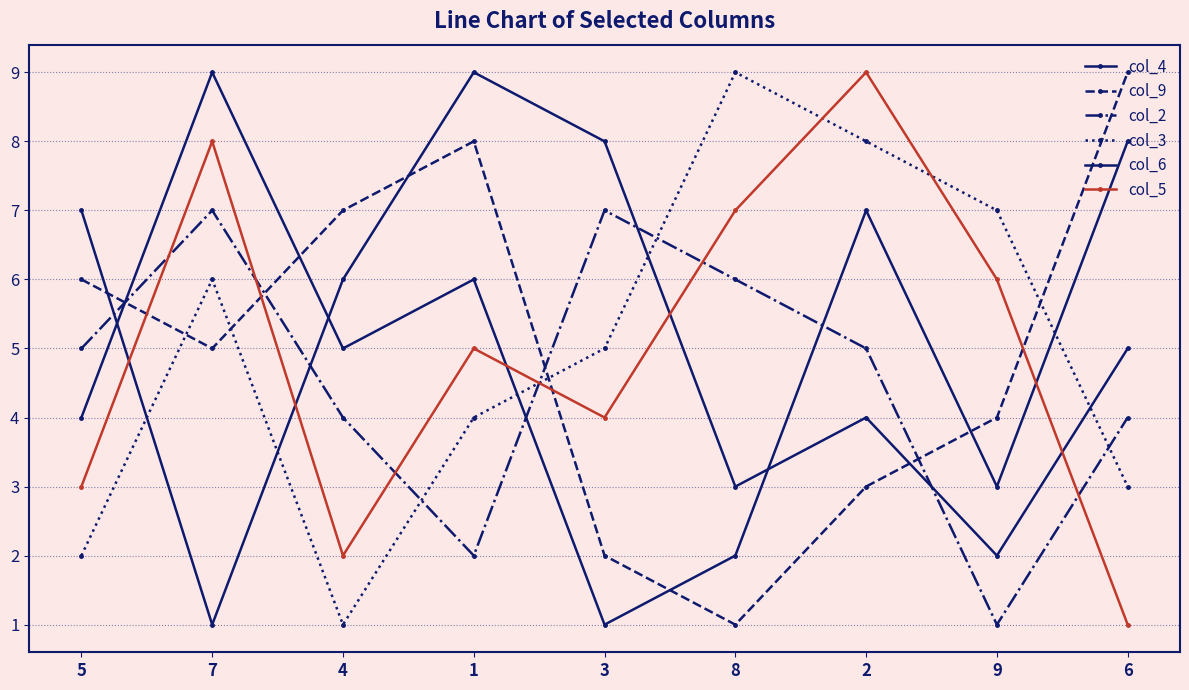

How many lines are shown in the chart?

6